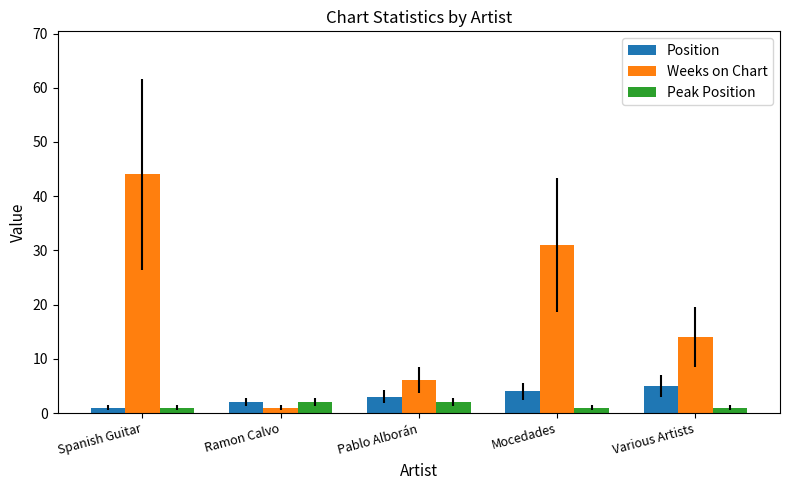

What is the value of the Peak Position bar at the 5th from the left?

1